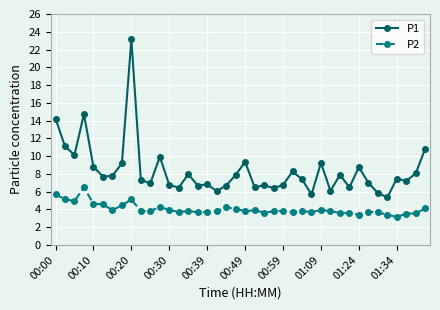

What is the value of the P2 point at the 22nd from the left?

3.9